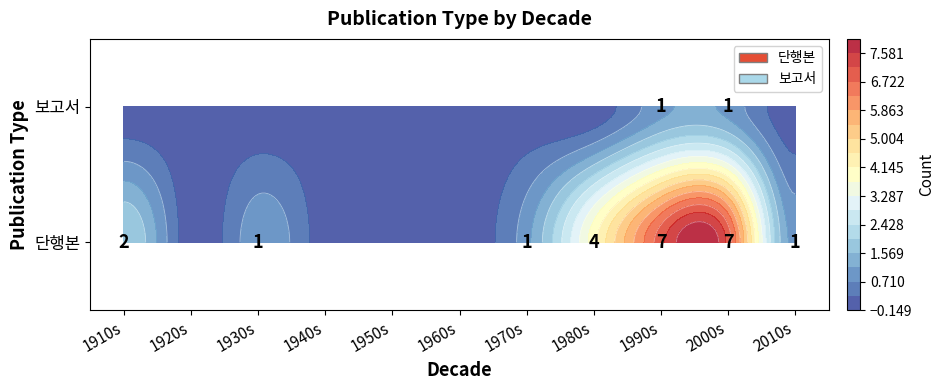

Between 1930s and 1970s, which is larger?

1930s